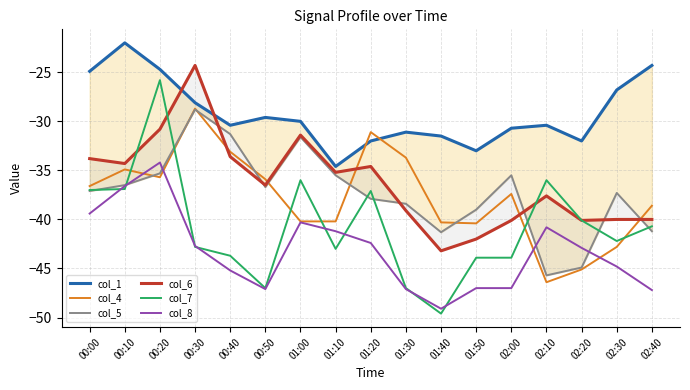

Which has a higher value, 01:10 or 01:20?

01:20